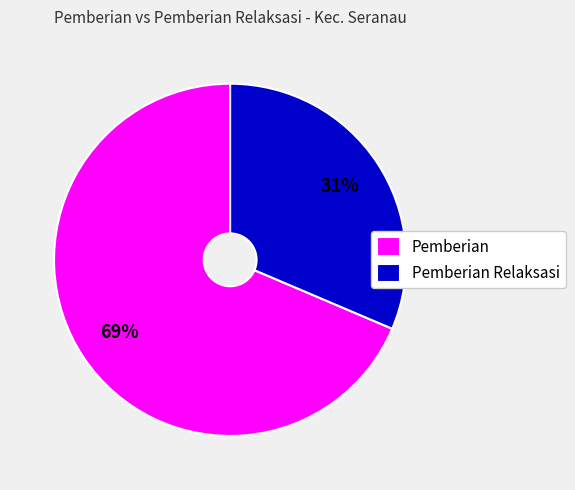

What percentage is the Pemberian Relaksasi slice, to the nearest percent?

31%